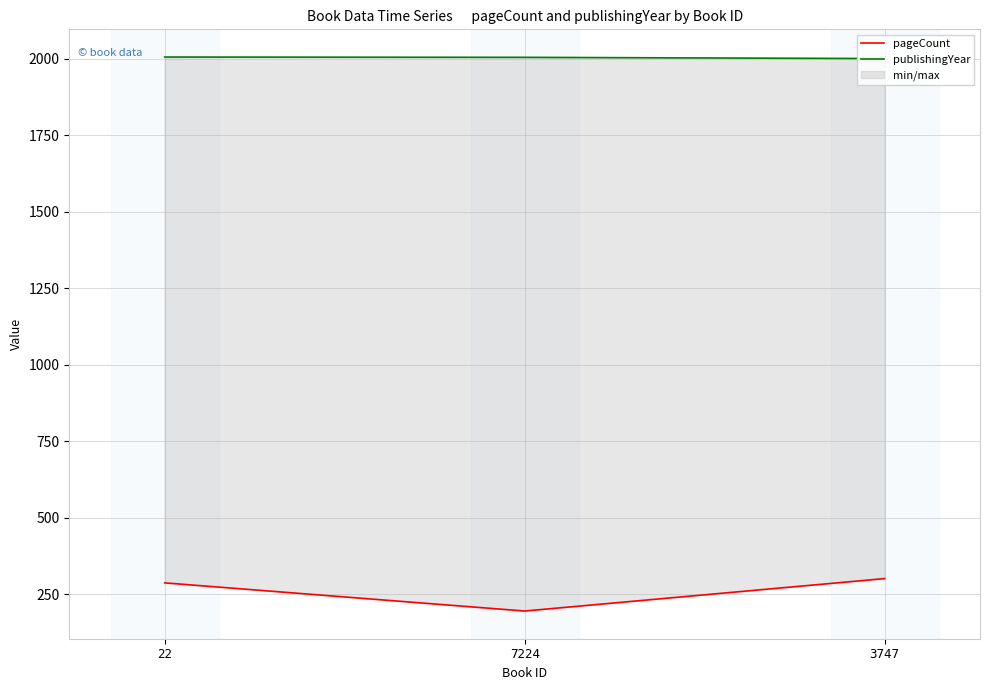

Is the value of publishingYear at 22 greater than the value of pageCount at 22?

Yes